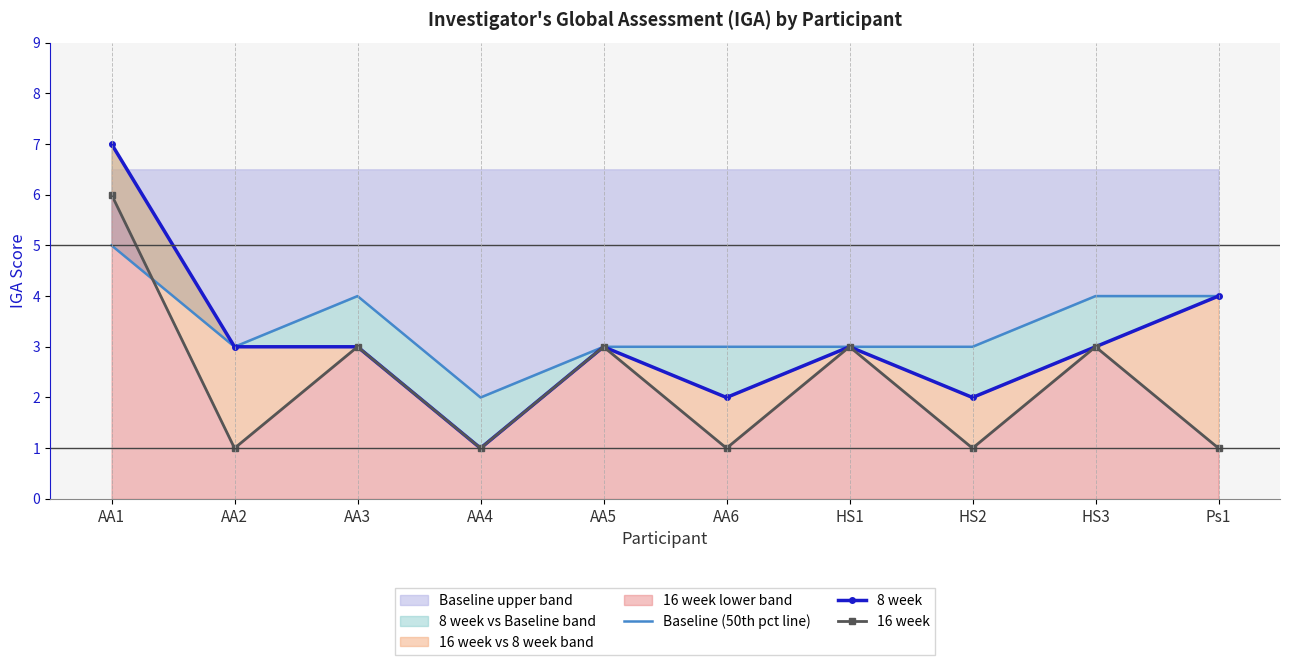

What is the label of the 2nd point from the left?

AA2